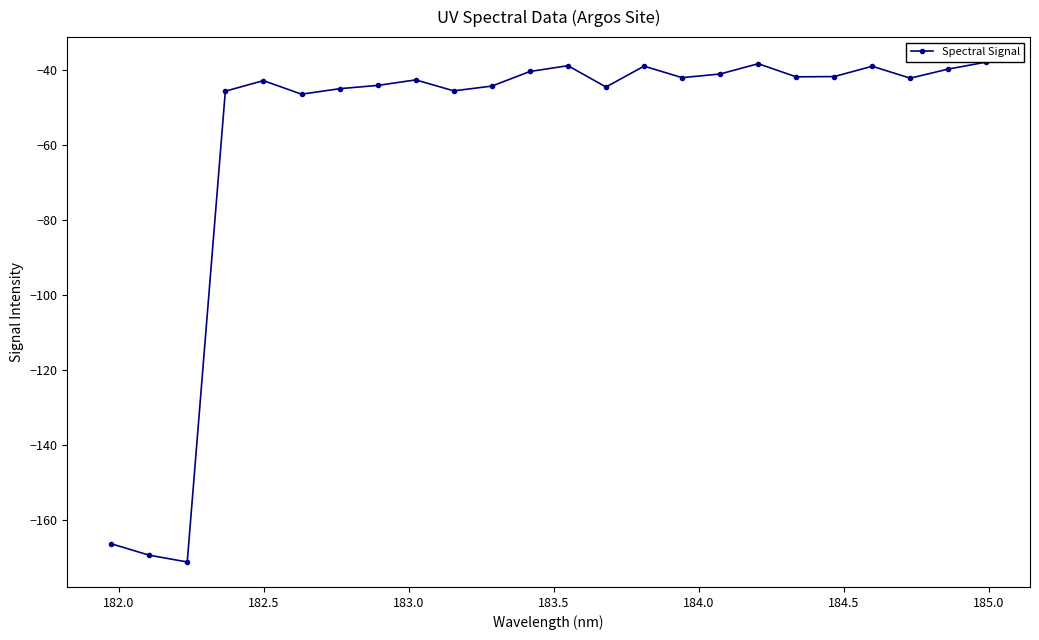

What is the smallest value displayed?

-171.1